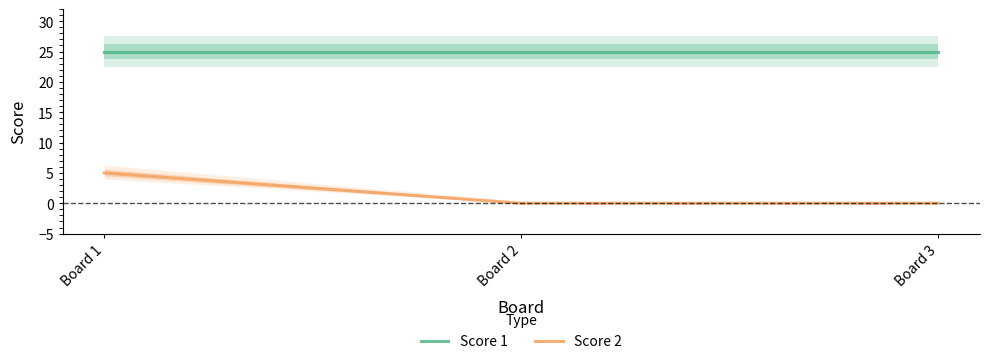

Reading left to right, transcribe all the data shown in this chart.

Score 1: 25	25	25
Score 2: 5	0	0